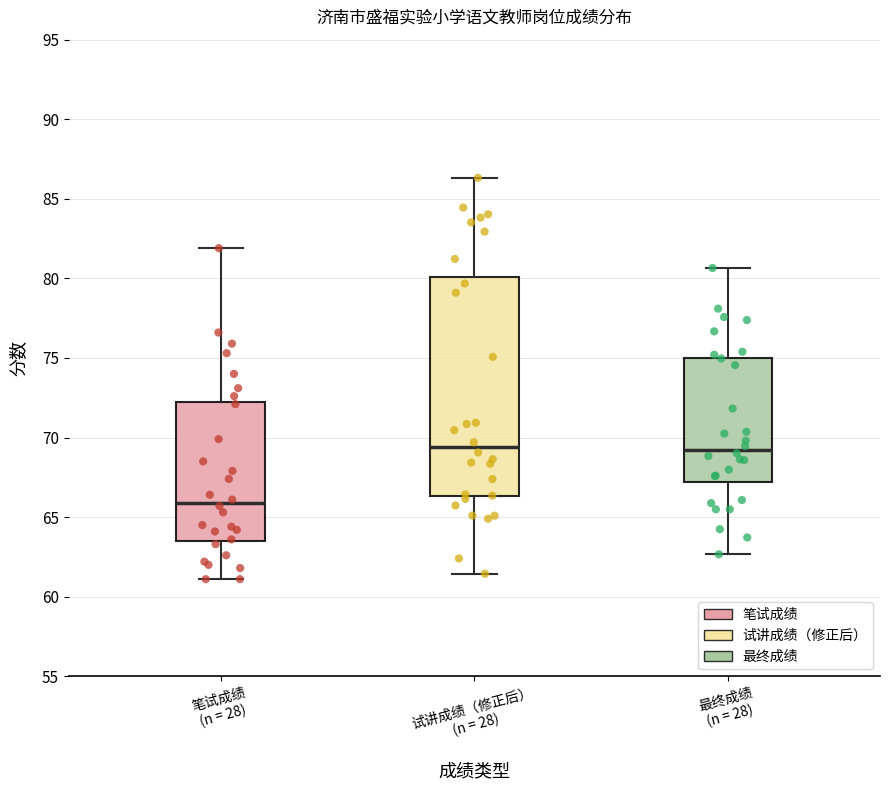

Where does the median line of the box for 最终成绩 (n = 28) sit on the y-axis? The values are not printed on the chart, so give them approximately, as read against the axis.

69.0